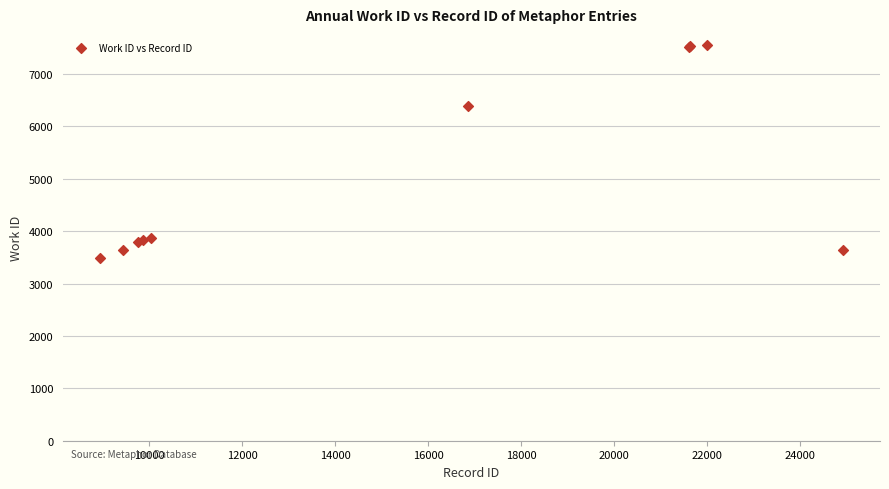

What Y value in the scatter plot is closest to 5525?

6379